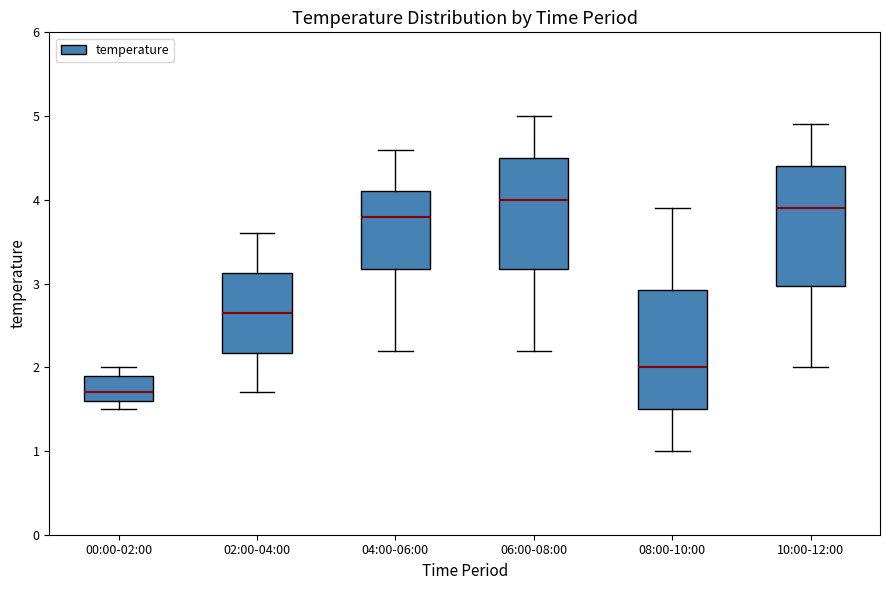

Which box's median line is the lowest?

00:00-02:00